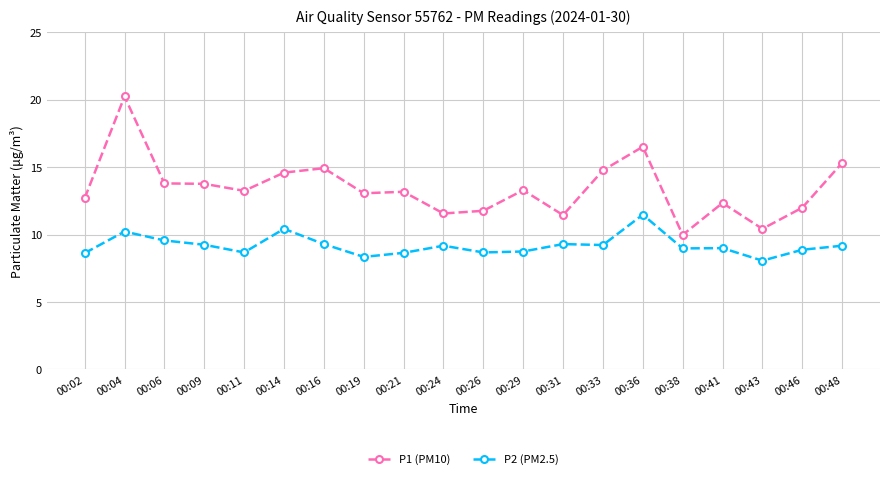

What is the smallest value displayed?

8.1